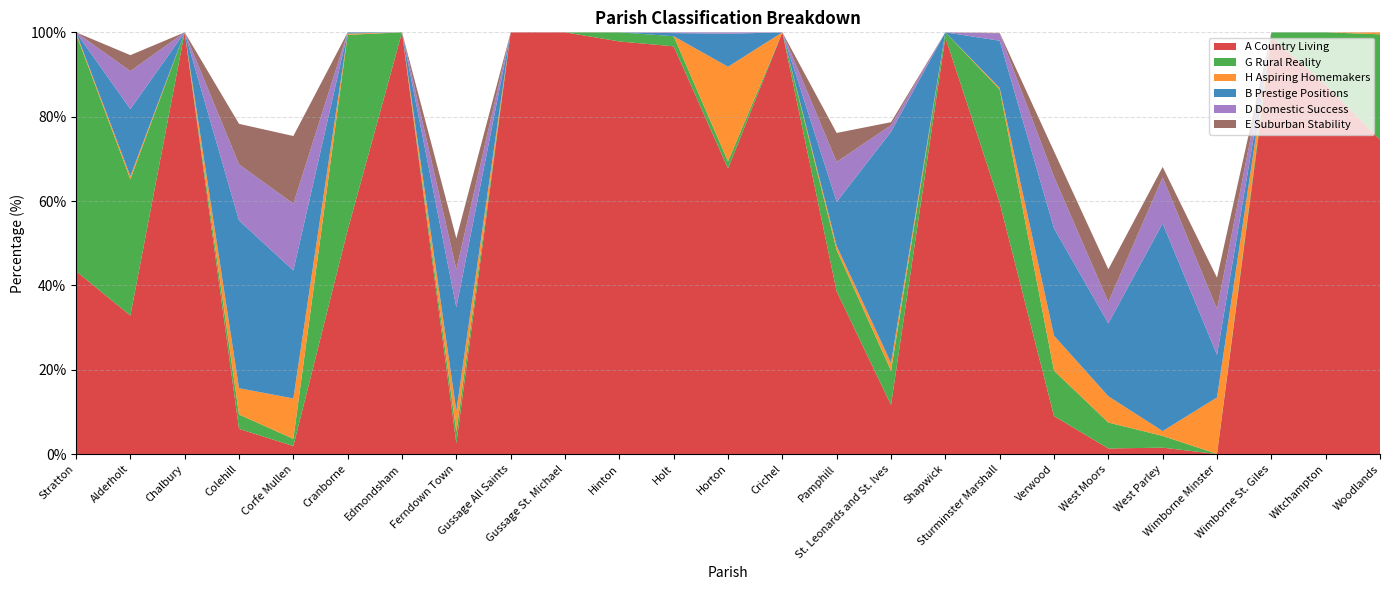

Reading left to right, transcribe all the data shown in this chart.

A Country Living: 43.4	32.8	100.0	6.0	1.9	53.1	100.0	2.5	100.0	100.0	97.8	96.7	67.7	100.0	38.6	11.6	98.8	59.6	9.0	1.3	1.5	0.0	98.8	87.6	74.5
G Rural Reality: 56.3	32.3	0.0	3.4	1.7	46.3	0.0	2.8	0.0	0.0	2.2	2.4	1.7	0.0	9.8	8.1	1.2	26.9	10.8	6.2	2.8	0.0	1.2	12.4	25.0
H Aspiring Homemakers: 0.3	0.7	0.0	6.2	9.6	0.3	0.0	5.0	0.0	0.0	0.0	0.0	22.4	0.0	1.0	1.9	0.0	0.4	8.3	6.2	1.1	13.4	0.0	0.0	0.5
B Prestige Positions: 0.0	15.9	0.0	39.8	30.3	0.3	0.0	24.5	0.0	0.0	0.0	0.7	7.8	0.0	10.5	54.8	0.0	11.2	25.5	17.3	49.2	10.1	0.0	0.0	0.0
D Domestic Success: 0.0	9.0	0.0	13.3	15.8	0.0	0.0	9.0	0.0	0.0	0.0	0.2	0.3	0.0	9.5	1.6	0.0	1.7	12.2	5.1	10.9	10.9	0.0	0.0	0.0
E Suburban Stability: 0.0	3.8	0.0	9.6	16.0	0.0	0.0	7.4	0.0	0.0	0.0	0.0	0.0	0.0	6.9	0.7	0.0	0.1	6.0	7.8	2.5	7.4	0.0	0.0	0.0